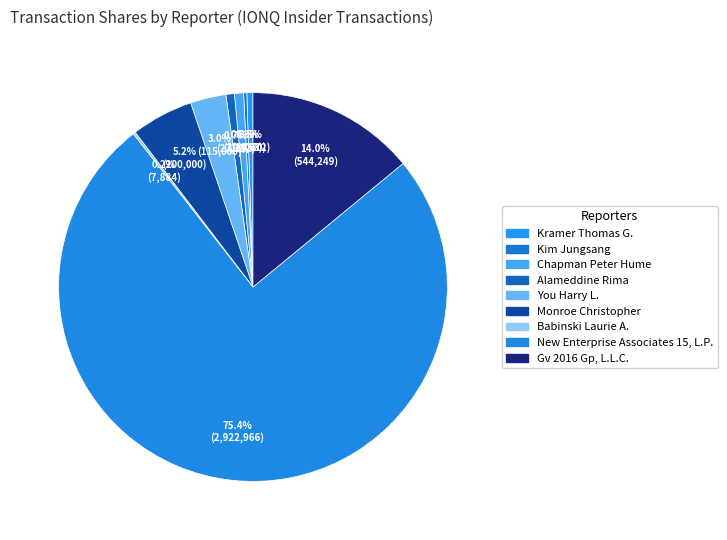

Count the number of slices in the pie.

9